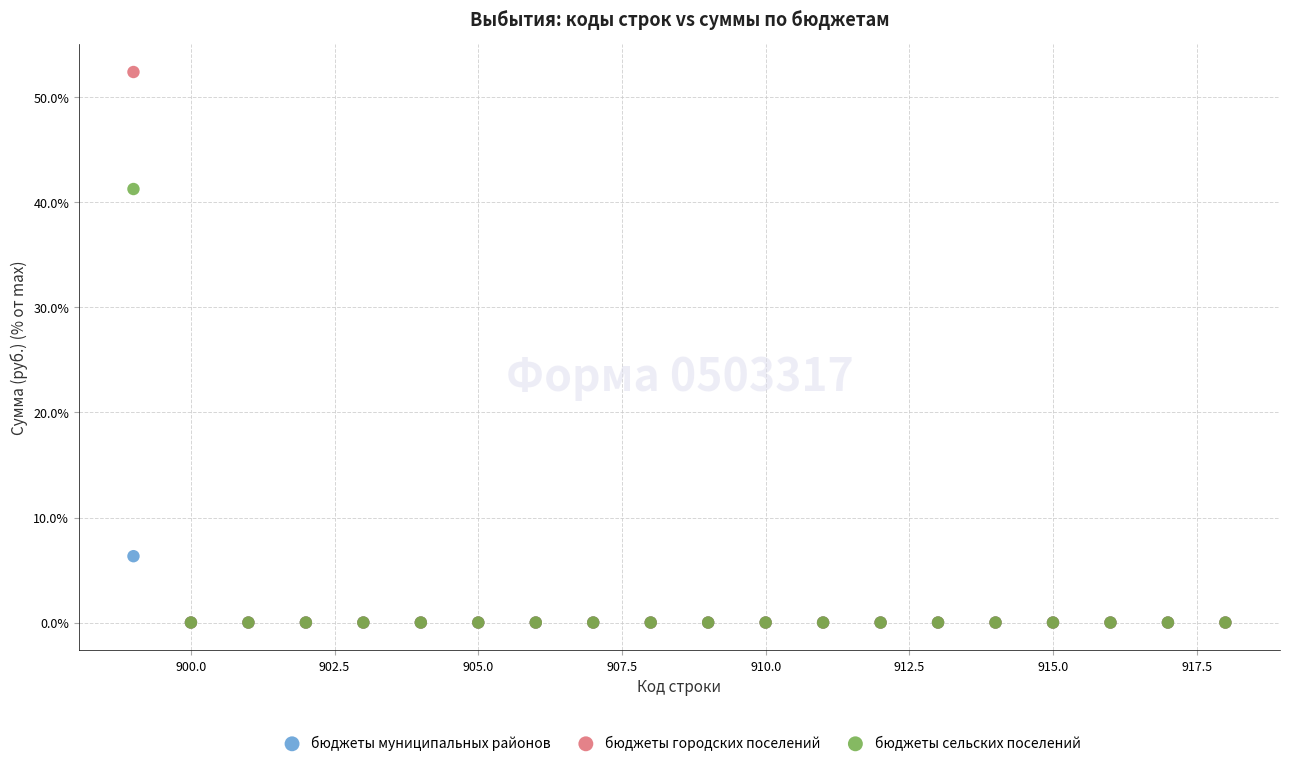

What are all the series names shown in the legend?

бюджеты муниципальных районов, бюджеты городских поселений, бюджеты сельских поселений